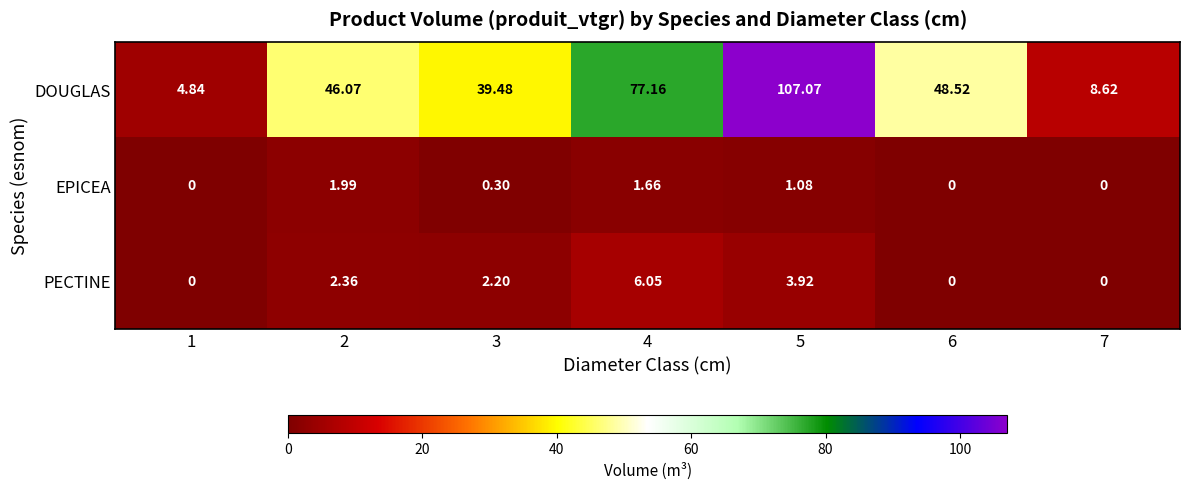

At which category is the sum across all series the highest?

5